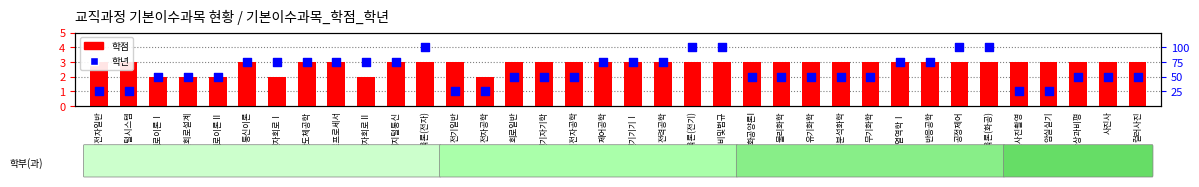

At which category is the sum across all series the highest?

공업교육론(전자)